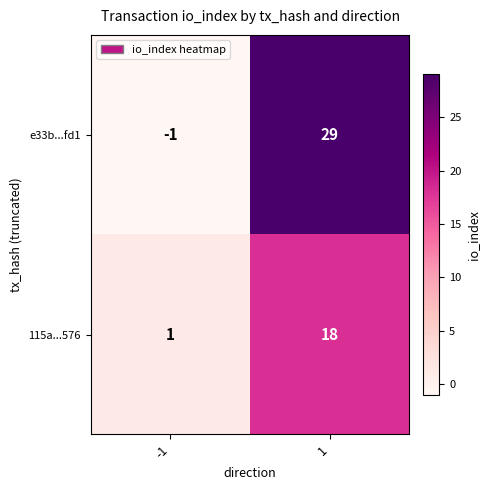

Is the value of 115a...576 at -1 greater than the value of e33b...fd1 at 1?

No